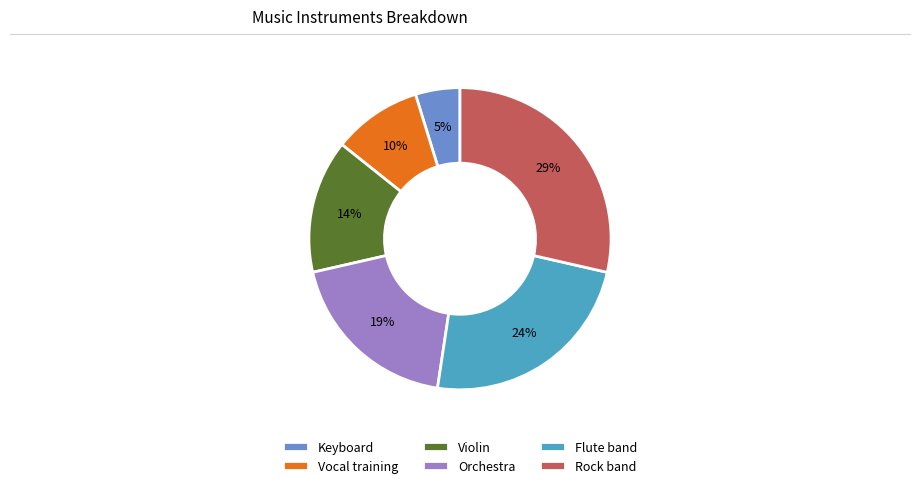

Which slice is the smallest?

Keyboard